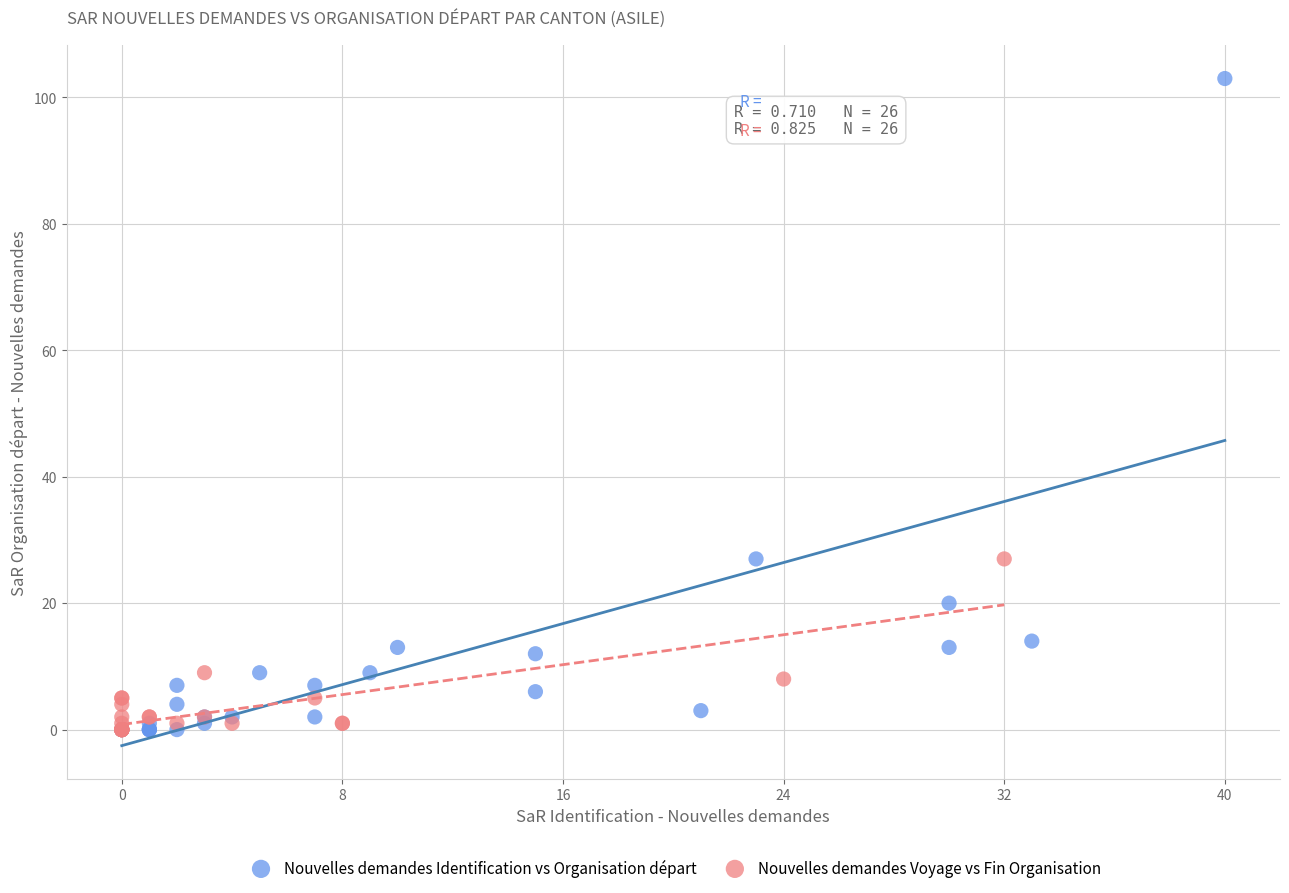

What are all the series names shown in the legend?

Nouvelles demandes Identification vs Organisation départ, Nouvelles demandes Voyage vs Fin Organisation